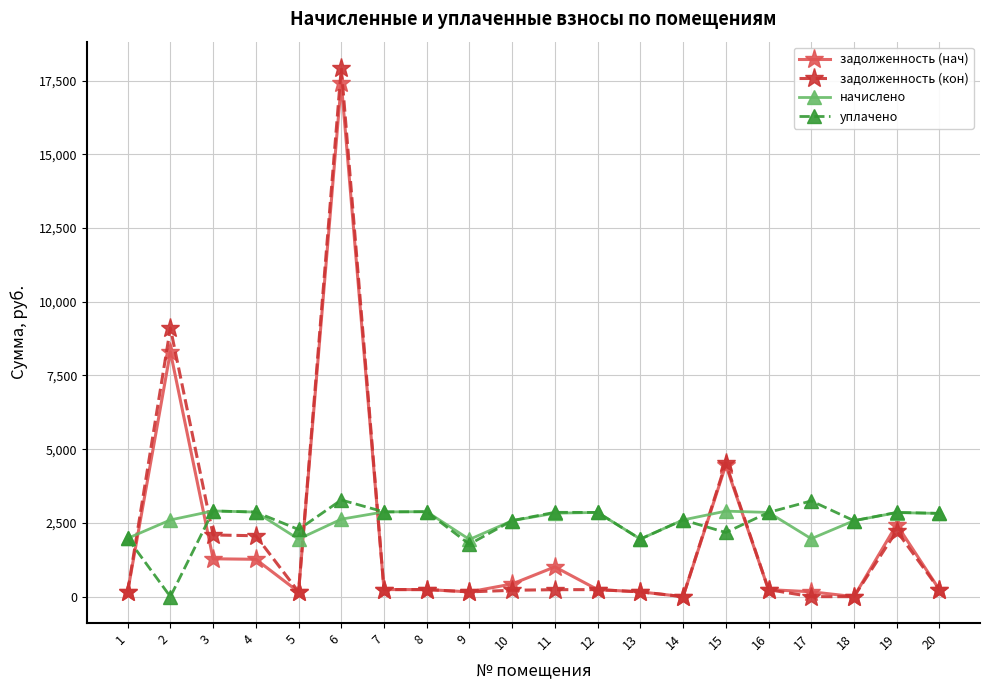

How many times do задолженность (кон) and начислено cross each other?

6